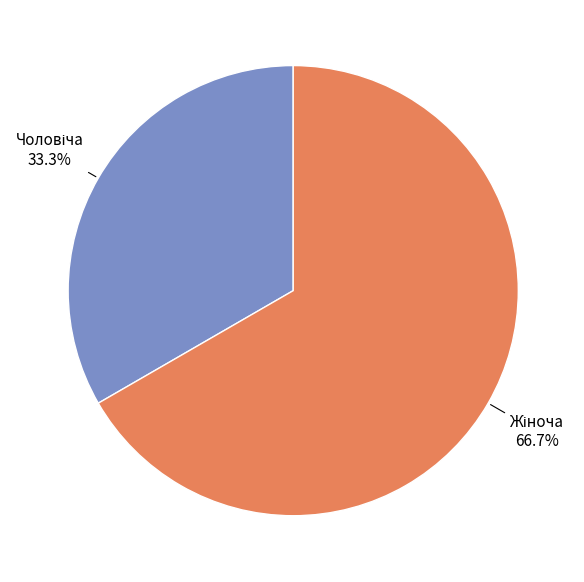

How many slices are in this pie chart?

2